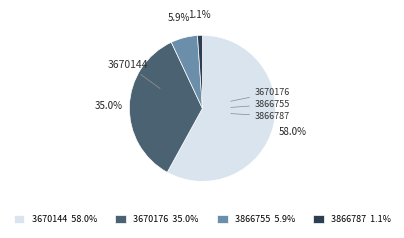

Is there a majority slice in this chart?

Yes